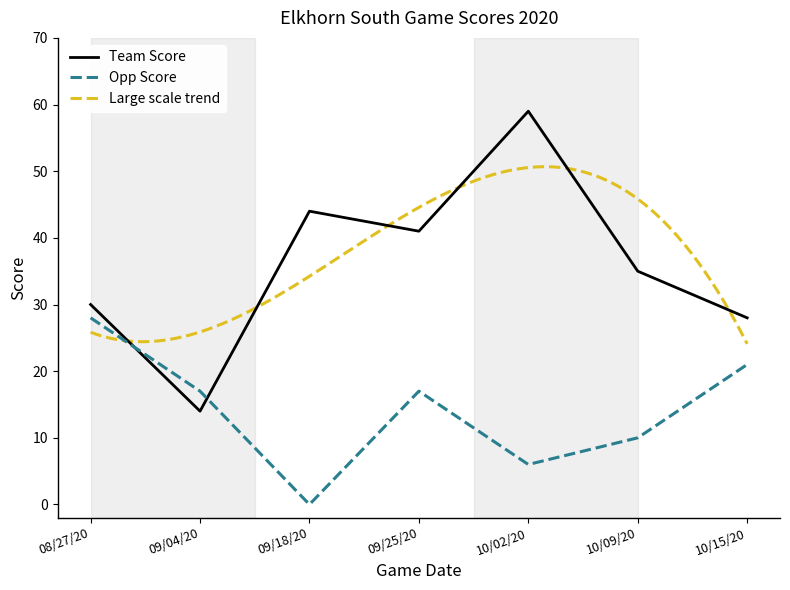

What is the average value of the Opp Score series?

14